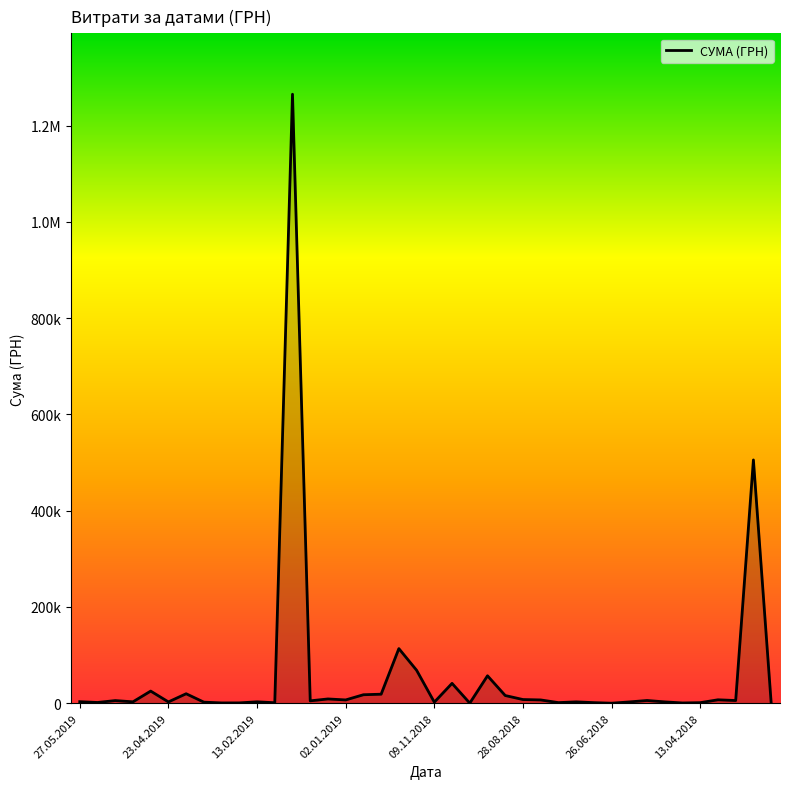

What is the average value?

56044.4